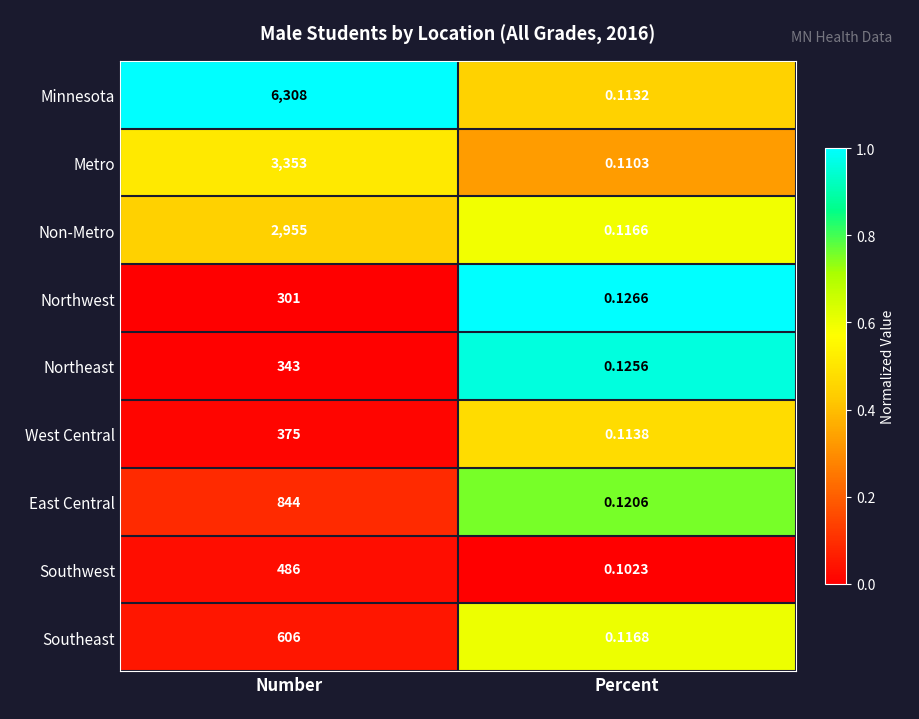

Which series has the widest spread of values?

Minnesota